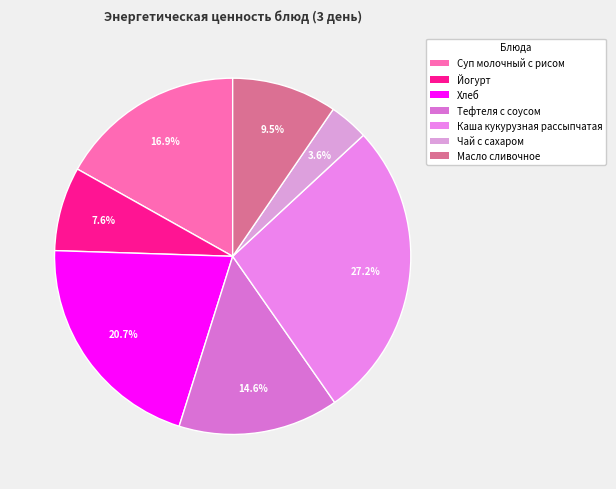

Rank the categories by value from highest to lowest.

Каша кукурузная рассыпчатая, Хлеб, Суп молочный с рисом, Тефтеля с соусом, Масло сливочное, Йогурт, Чай с сахаром